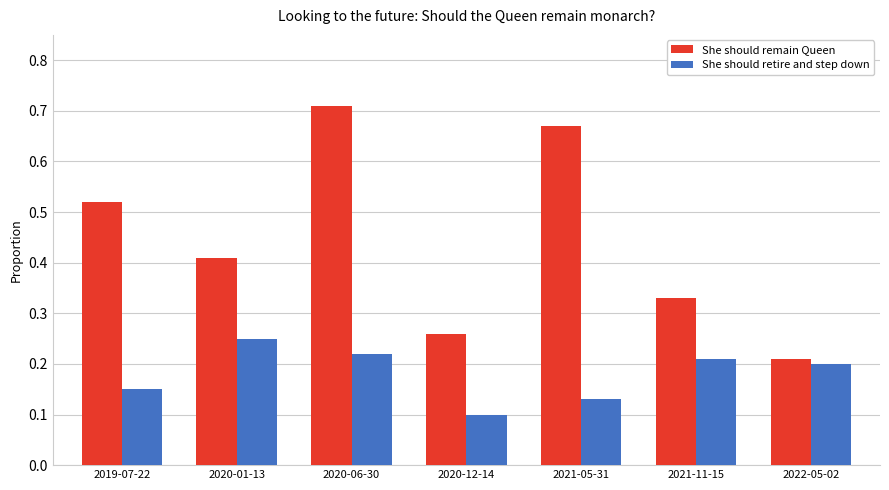

Which series has the largest total across all categories?

She should remain Queen